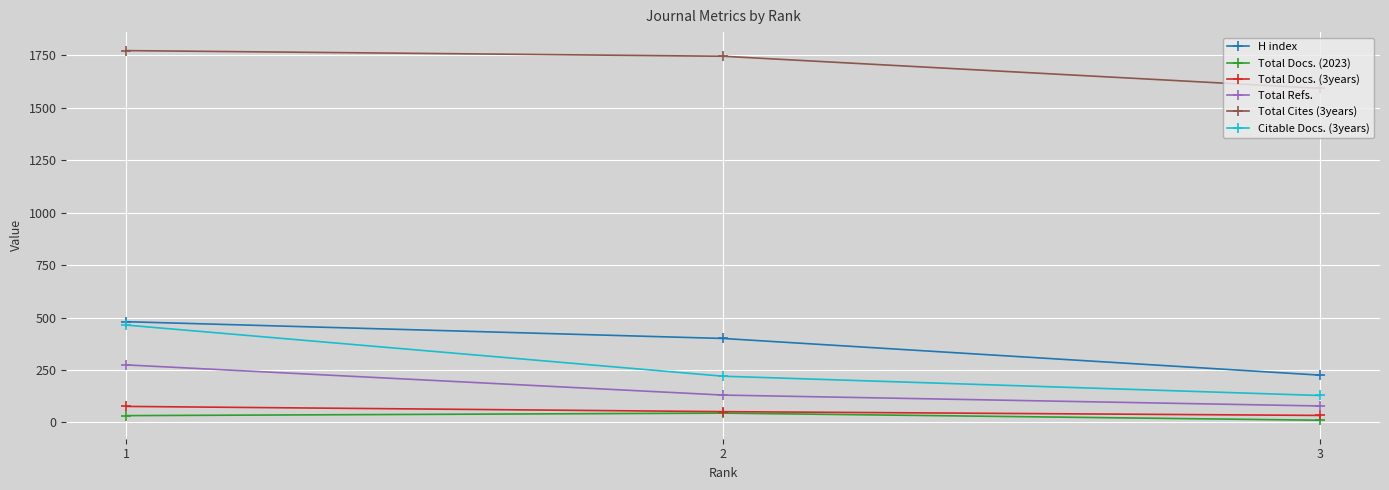

What is the total value across all series at 1?

3099